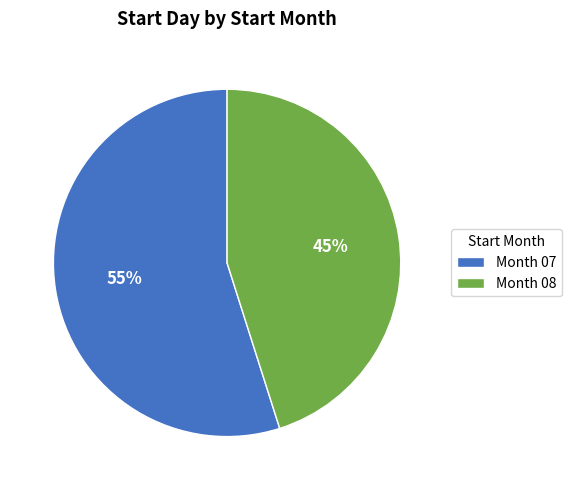

Which category has the smallest portion of the pie?

Month 08